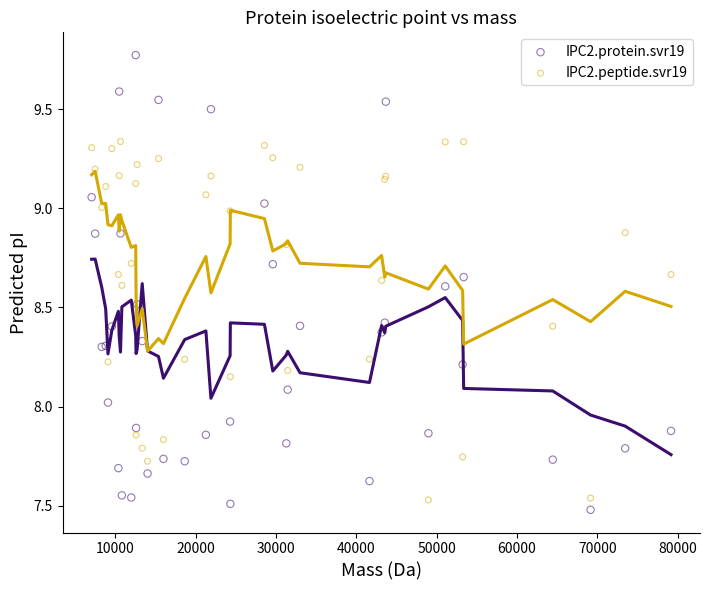

What is the X range (max minus min) for the scatter plot?

72107.0